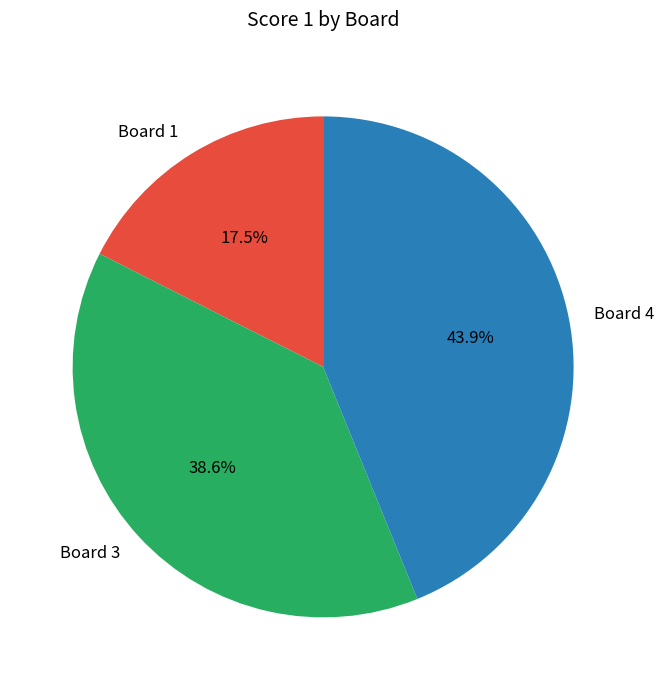

Is the sum of Board 4 and Board 1 greater than half?

Yes